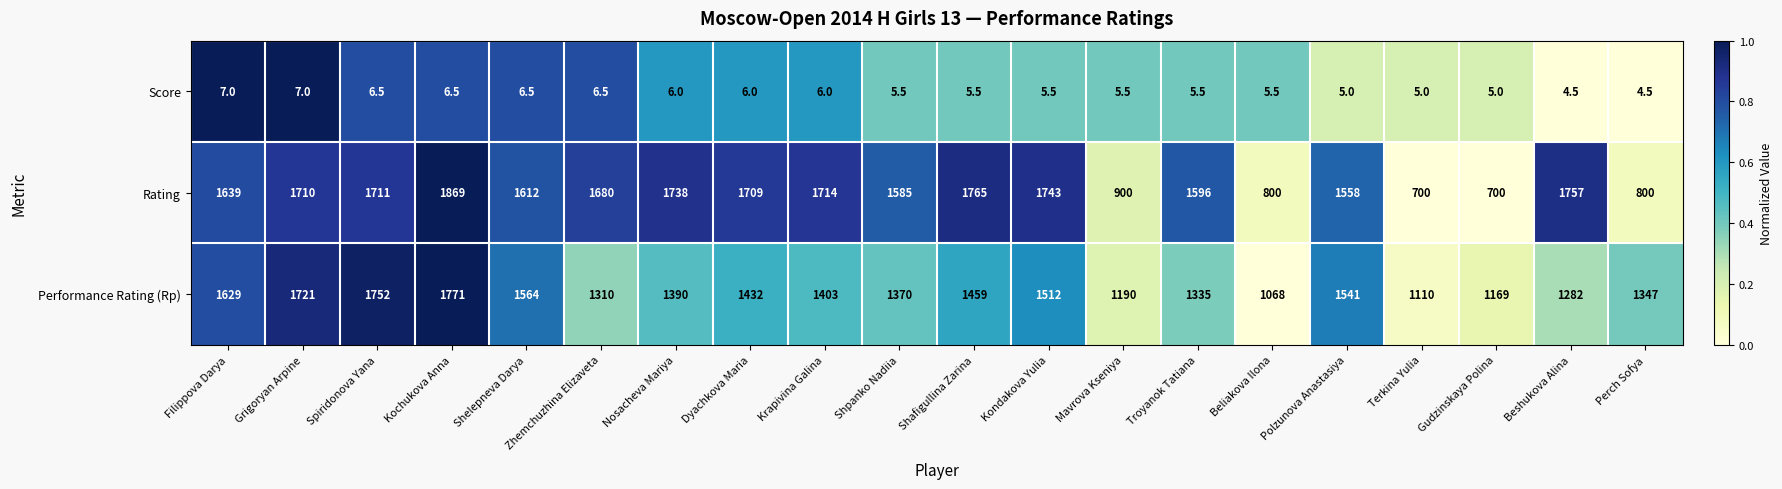

At which label does Performance Rating (Rp) reach its peak?

Kochukova Anna